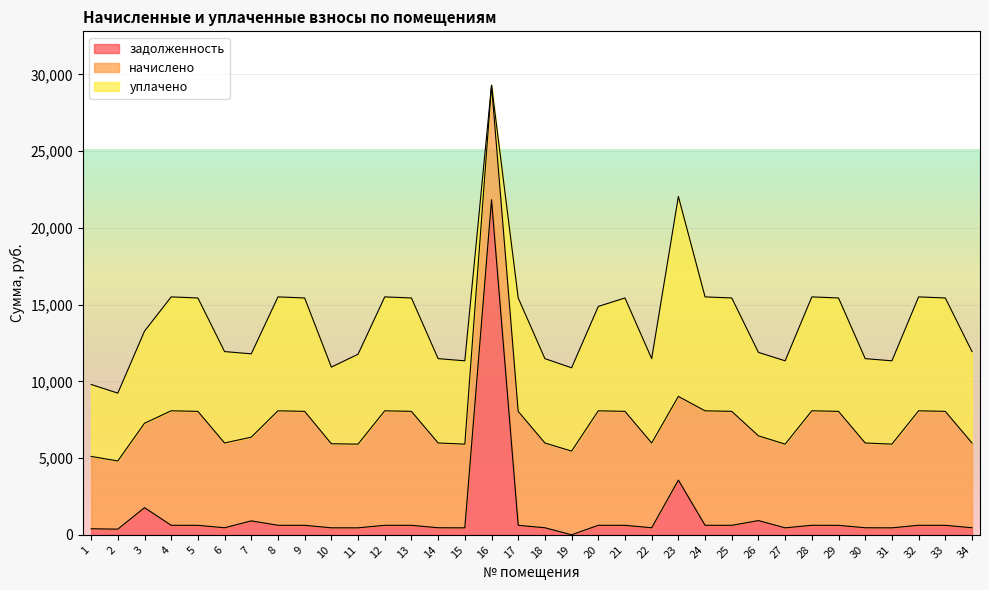

Between 30 and 1, which is larger?

30